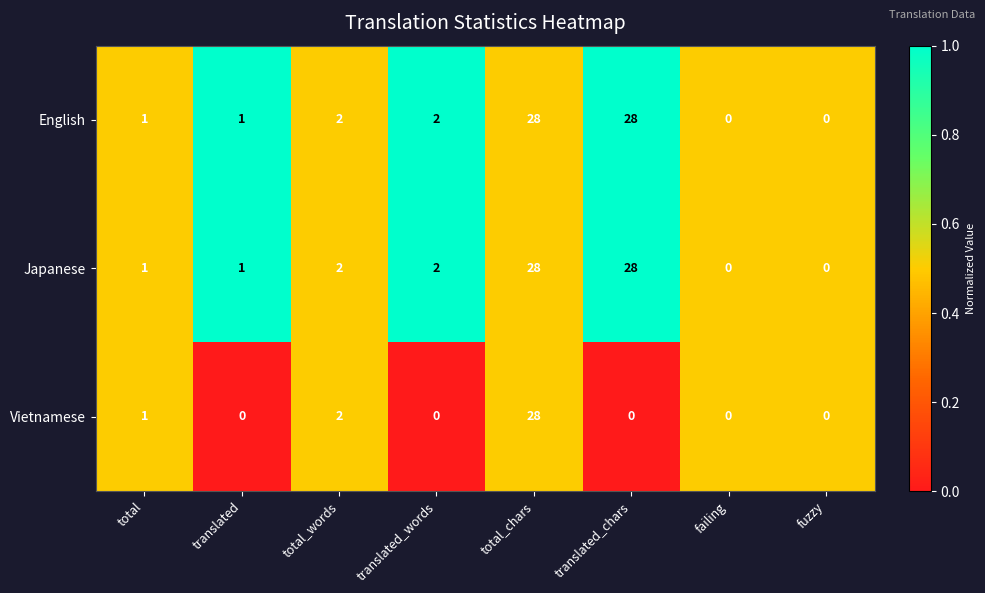

What is the greatest value displayed?

28